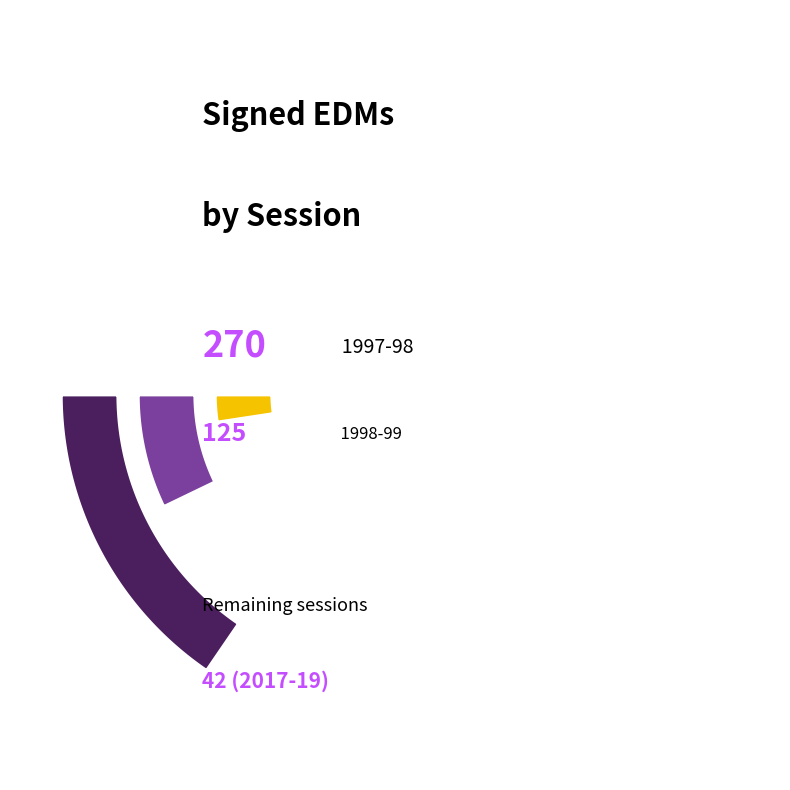

Is there a majority slice in this chart?

No